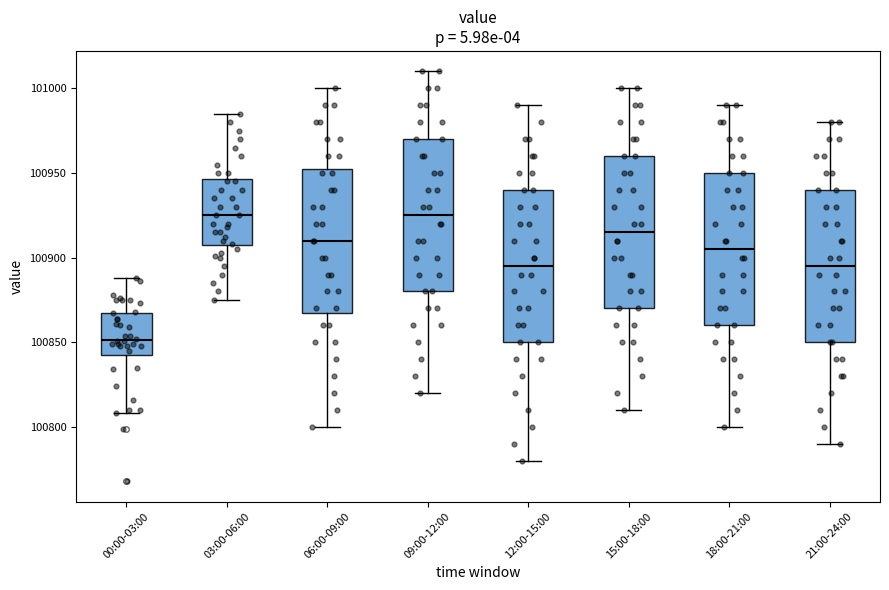

Reading left to right, transcribe this box plot: for each box, give where its median line is, the range the box spans, and where its two whiskers end, as read against the y-axis. The values are not printed on the chart, so give them approximately, as read against the axis.

00:00-03:00: median 100850, box 100845 to 100865, whiskers 100810 to 100890
03:00-06:00: median 100925, box 100905 to 100945, whiskers 100875 to 100985
06:00-09:00: median 100910, box 100870 to 100955, whiskers 100800 to 101000
09:00-12:00: median 100925, box 100880 to 100970, whiskers 100820 to 101010
12:00-15:00: median 100895, box 100850 to 100940, whiskers 100780 to 100990
15:00-18:00: median 100915, box 100870 to 100960, whiskers 100810 to 101000
18:00-21:00: median 100905, box 100860 to 100950, whiskers 100800 to 100990
21:00-24:00: median 100895, box 100850 to 100940, whiskers 100790 to 100980